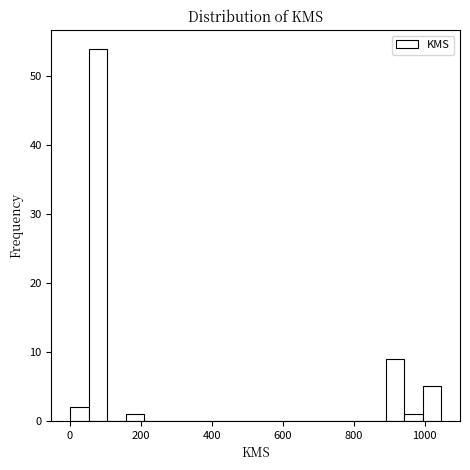

Around what value on the x-axis is the tallest bar? Give the approximate position of its centre, as read against the axis.

80